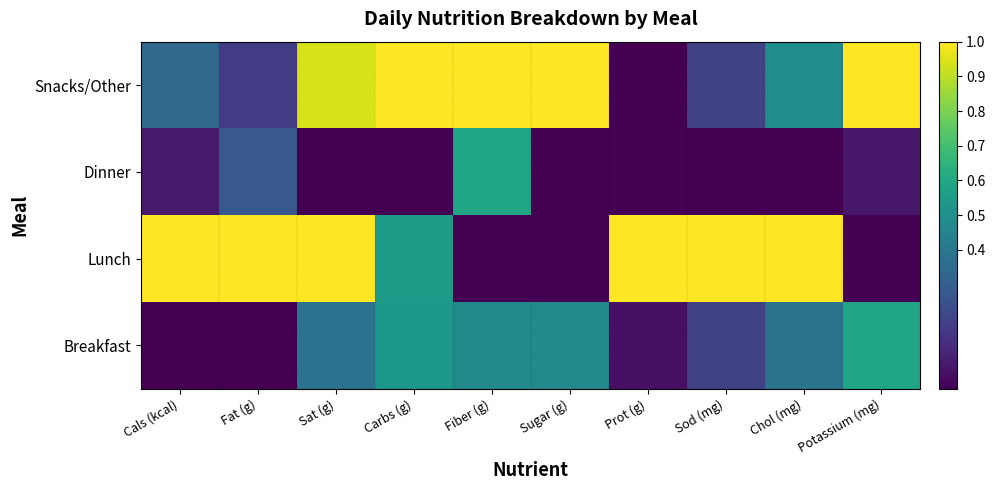

At which category does the chart reach its peak across all series?

Cals (kcal)